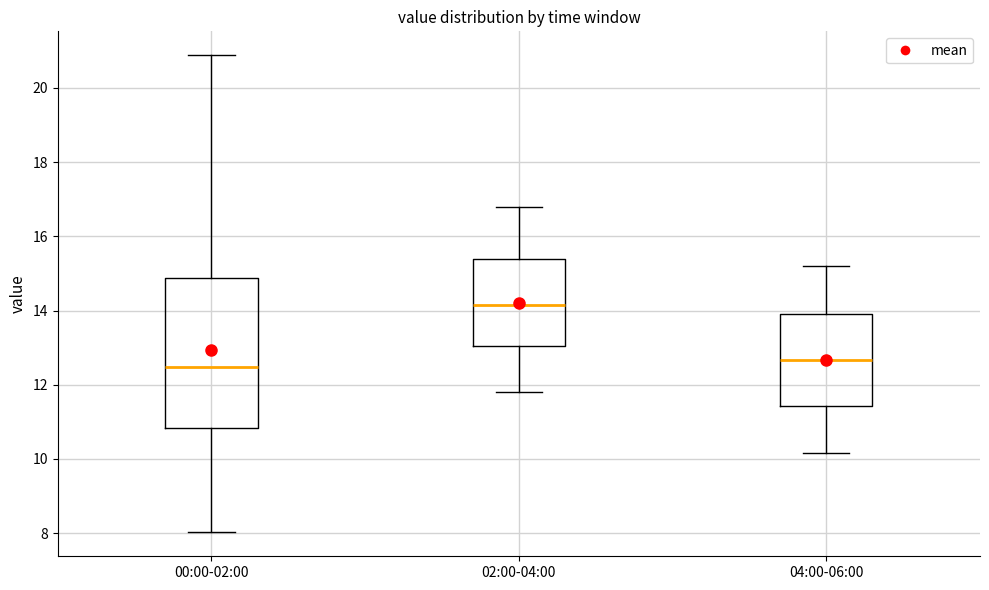

Reading left to right, read every box against the y-axis: the position of its median line, the range the box covers, and the ends of its whiskers. The values are not printed on the chart, so give them approximately, as read against the axis.

00:00-02:00: median 12.4, box 10.8 to 14.8, whiskers 8.0 to 20.8
02:00-04:00: median 14.2, box 13.0 to 15.4, whiskers 11.8 to 16.8
04:00-06:00: median 12.6, box 11.4 to 14.0, whiskers 10.2 to 15.2